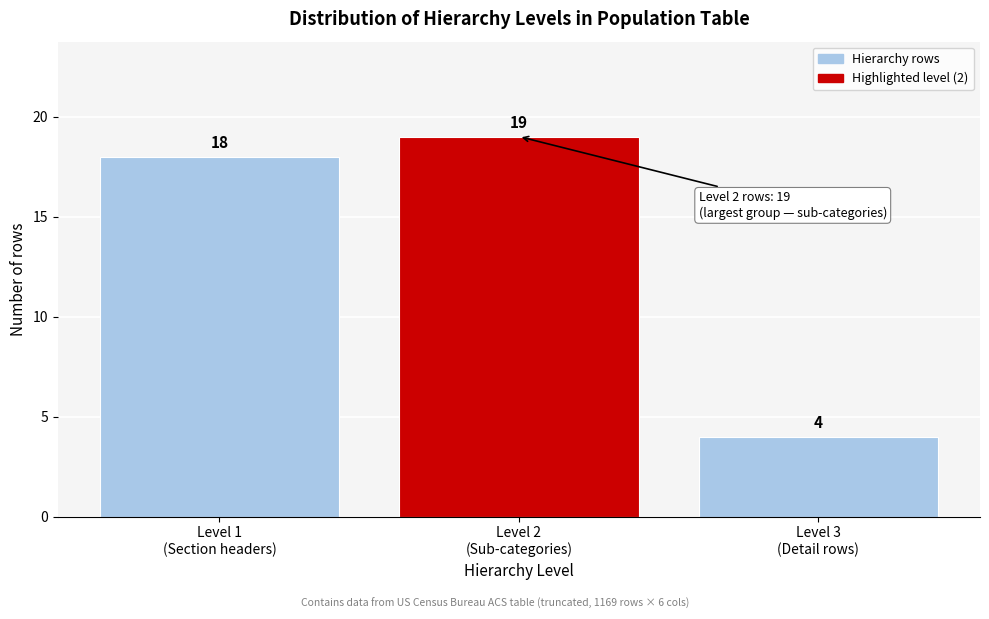

Reading left to right, list all the values displayed in this chart.

18	19	4